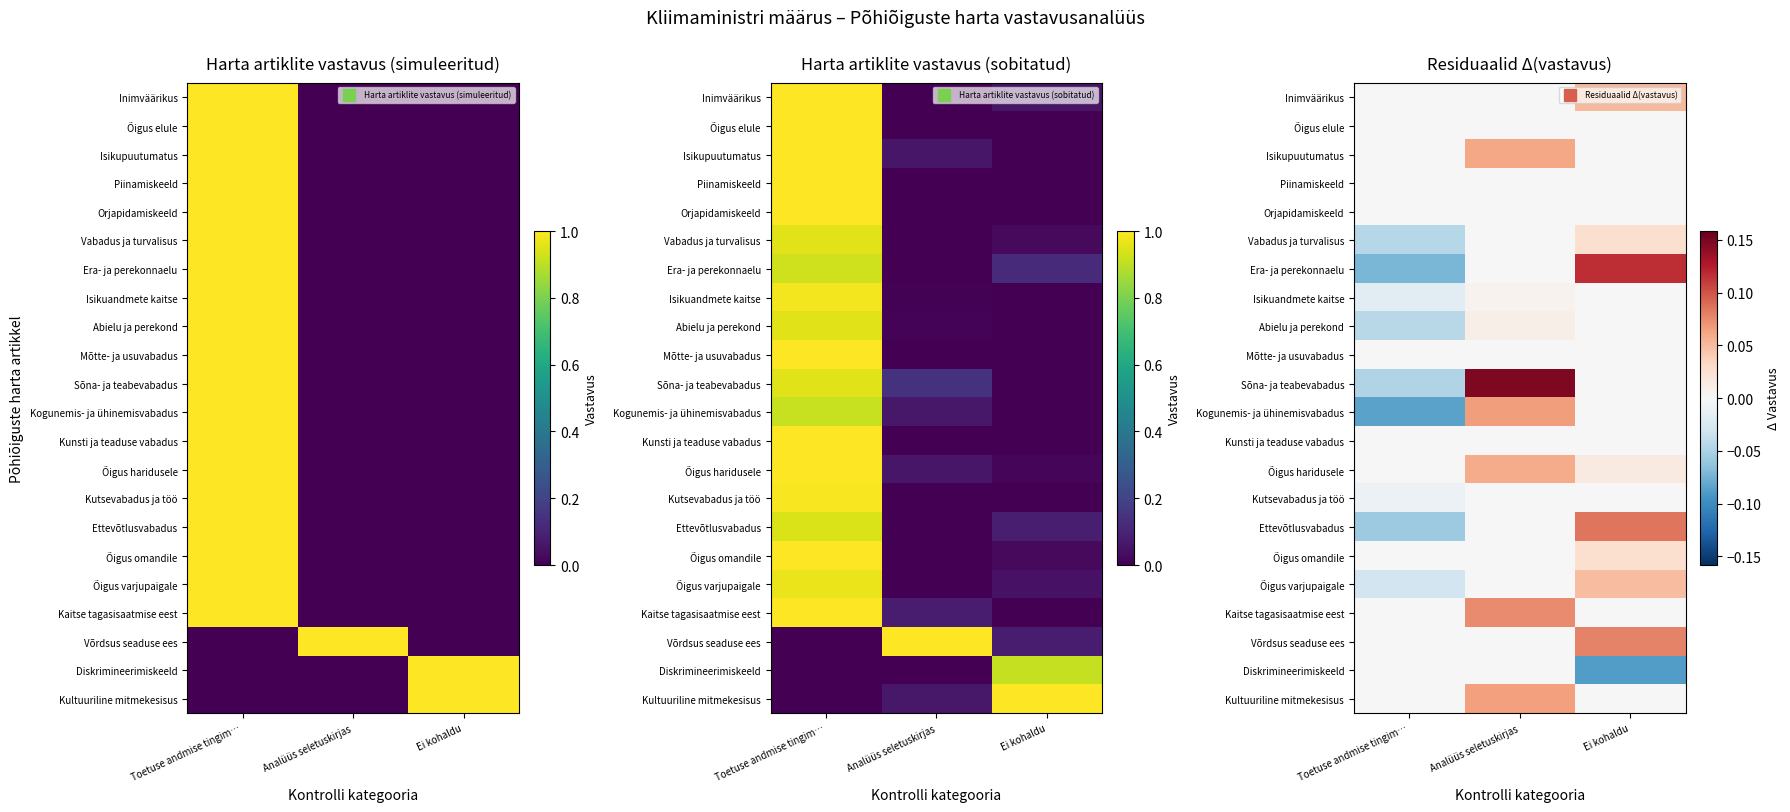

How many negative values does the Diskrimineerimiskeeld series have?

1